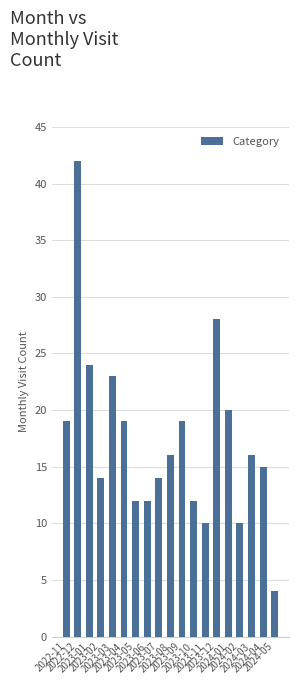

Reading left to right, transcribe all the data shown in this chart.

2022-11=19	2022-12=42	2023-01=24	2023-02=14	2023-03=23	2023-04=19	2023-05=12	2023-06=12	2023-07=14	2023-08=16	2023-09=19	2023-10=12	2023-11=10	2023-12=28	2024-01=20	2024-02=10	2024-03=16	2024-04=15	2024-05=4